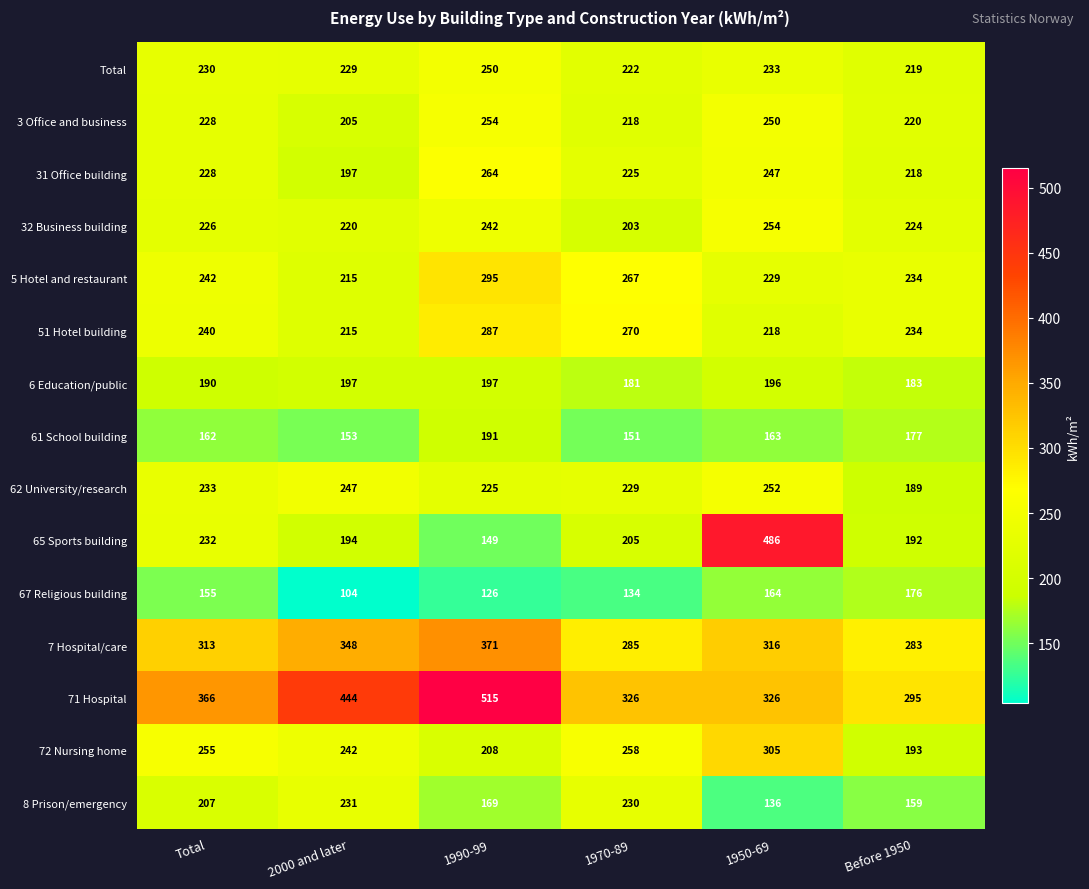

How many series are shown in this chart?

15